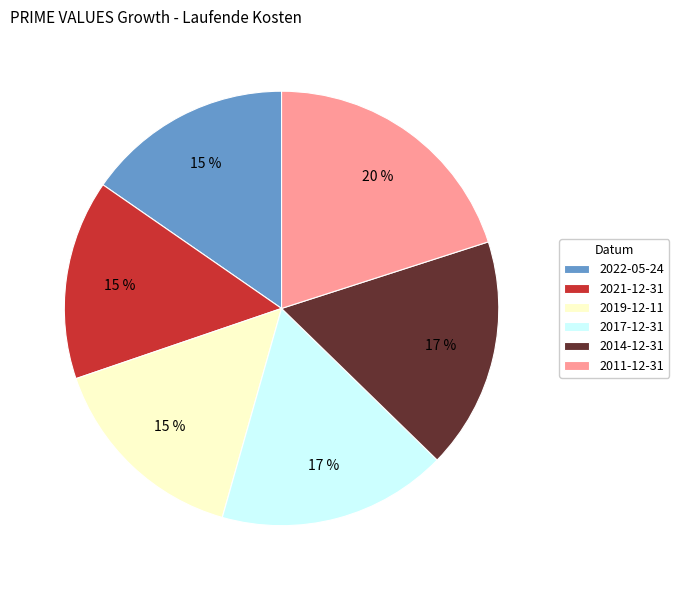

Is there any slice that represents more than half of the pie?

No